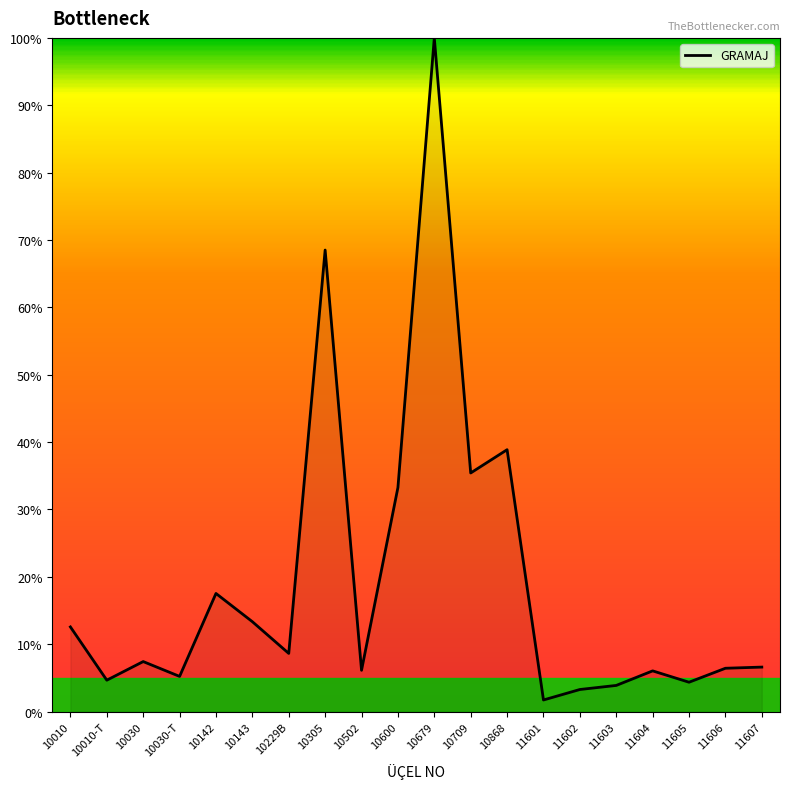

What position from the left is 10010?

1